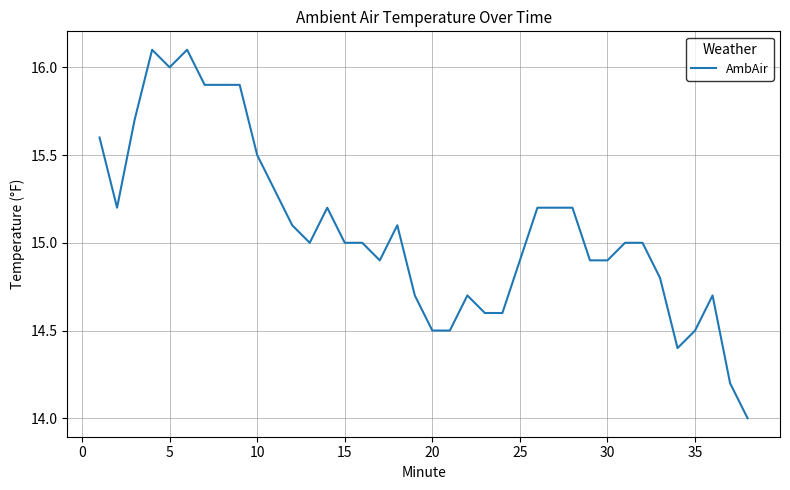

What is the difference between the maximum and minimum values?

2.1